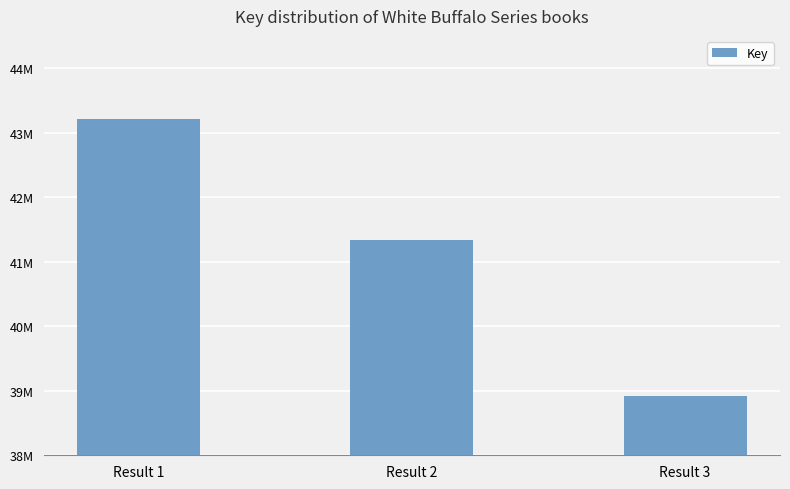

The value at Result 3 is 38919413. True or false?

True